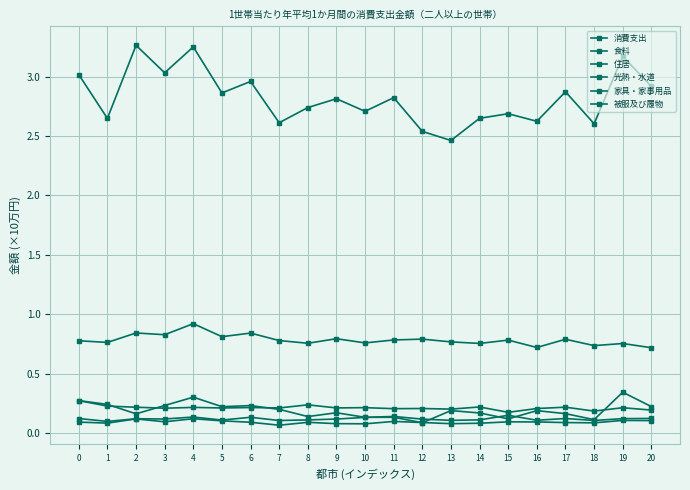

List the series in order of their peak value, highest first.

消費支出, 食料, 住居, 光熱・水道, 家具・家事用品, 被服及び履物